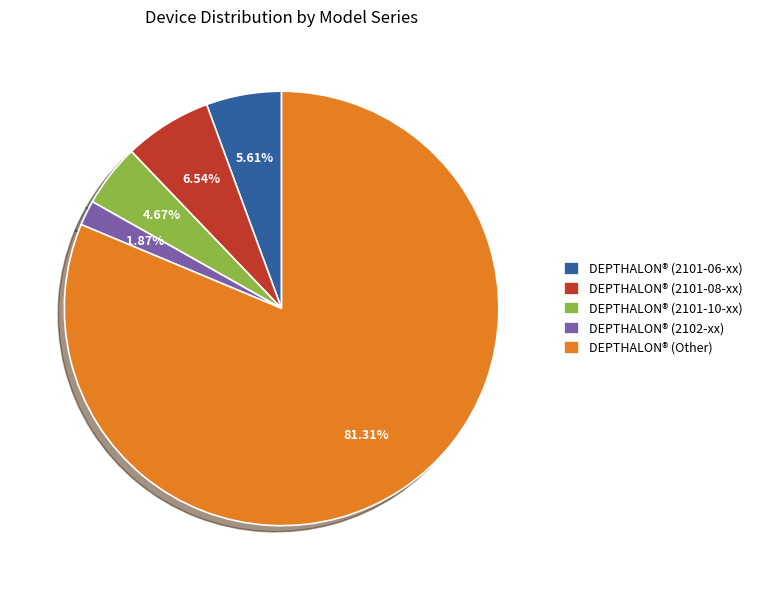

Rank the categories by value from lowest to highest.

DEPTHALON® (2102-xx), DEPTHALON® (2101-10-xx), DEPTHALON® (2101-06-xx), DEPTHALON® (2101-08-xx), DEPTHALON® (Other)